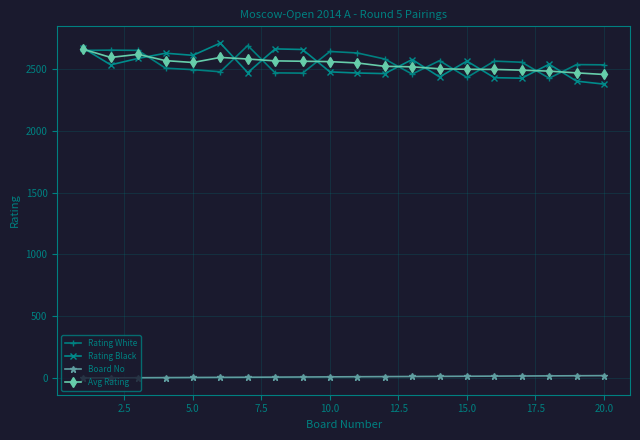

True or false: Rating White has more than 0 interior local peaks.

True